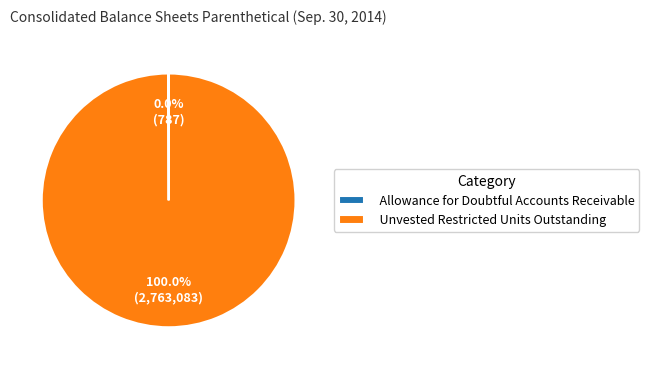

Which category has the biggest portion of the pie?

Unvested Restricted Units Outstanding